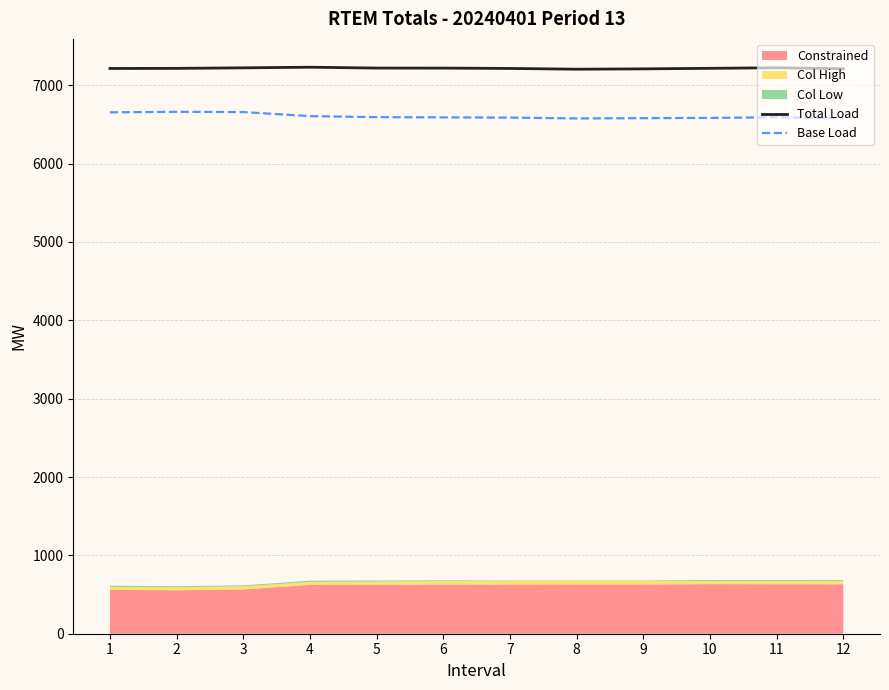

What is the minimum value for Base Load?

6576.4